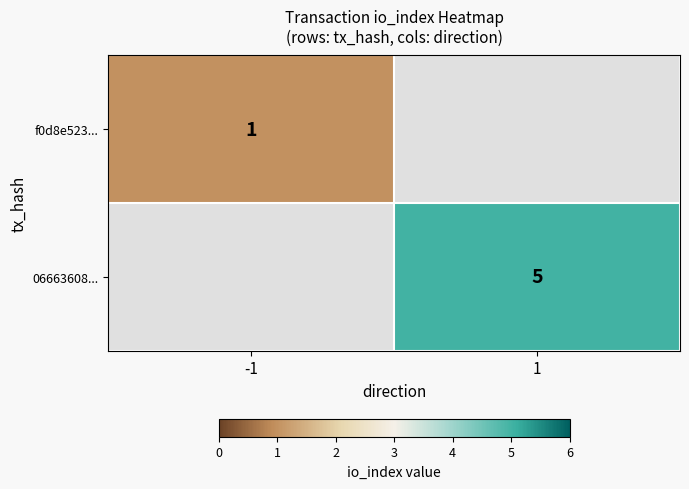

Is it true that f0d8e523... equals 1 at -1?

True